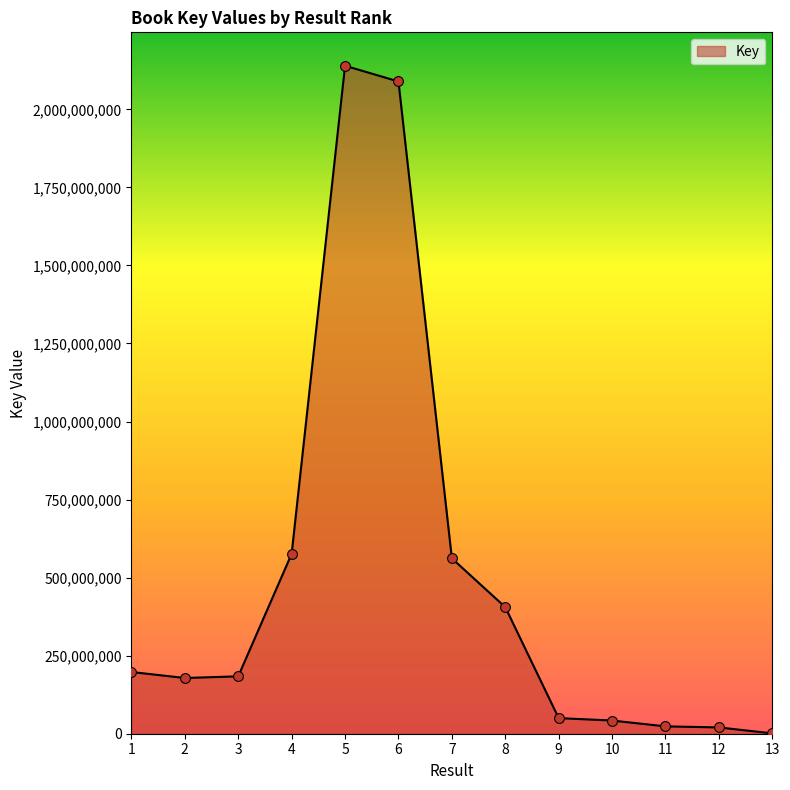

Between 10 and 4, which is larger?

4